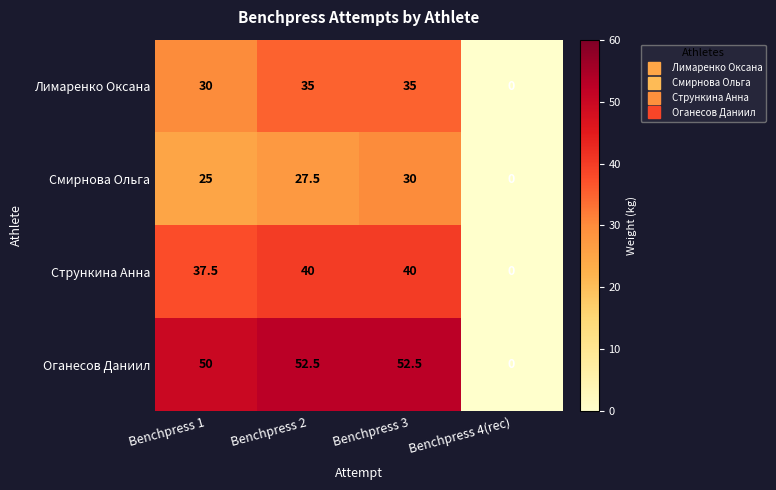

What is the maximum value for Оганесов Даниил?

52.5